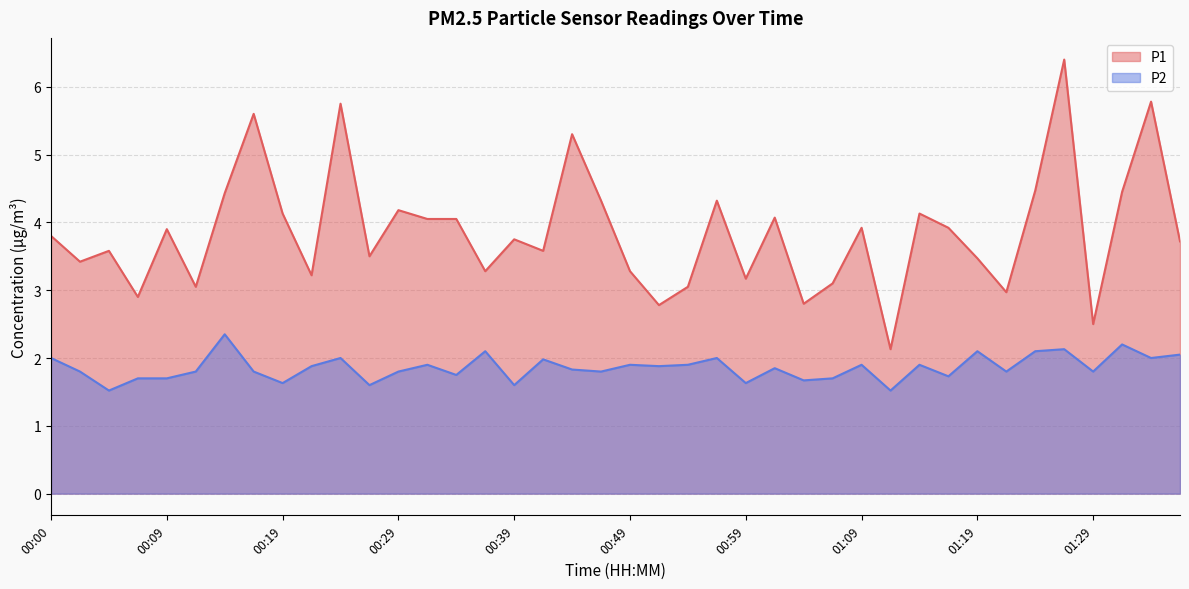

True or false: P2 and P1 intersect in this chart.

False